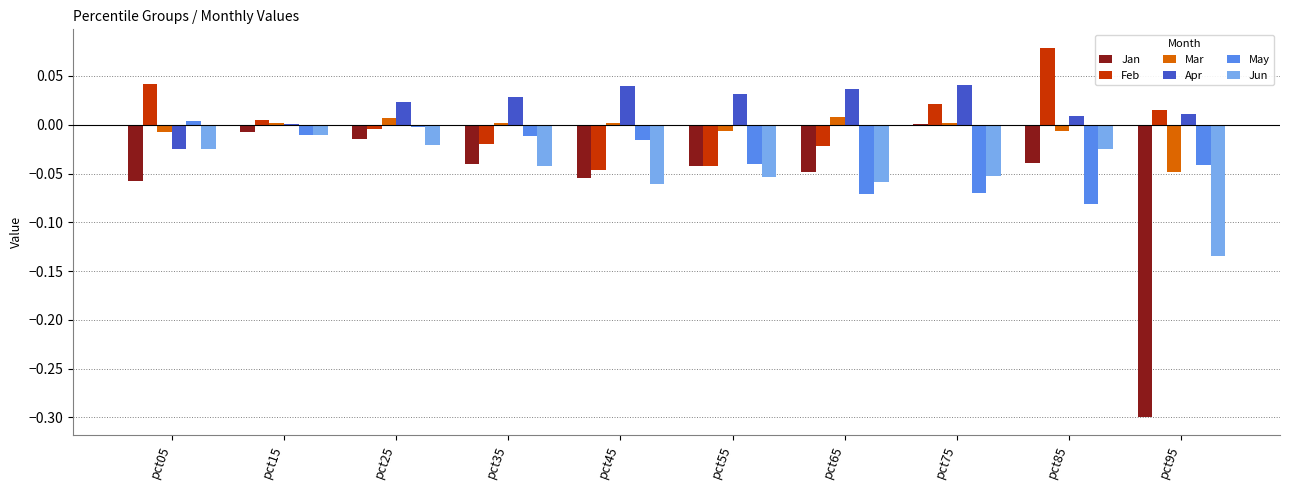

Are the bars grouped side by side (vs. stacked)?

Yes